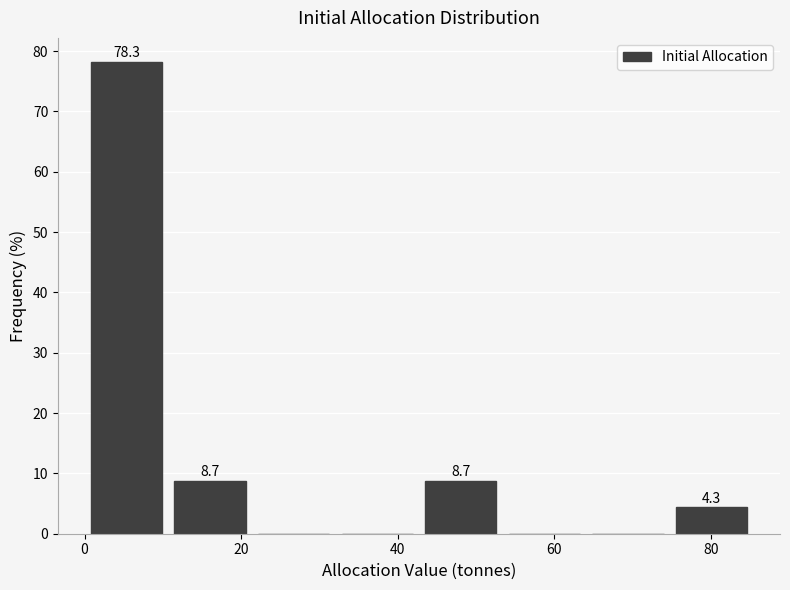

Which range on the x-axis has the tallest bar?

0 to 10